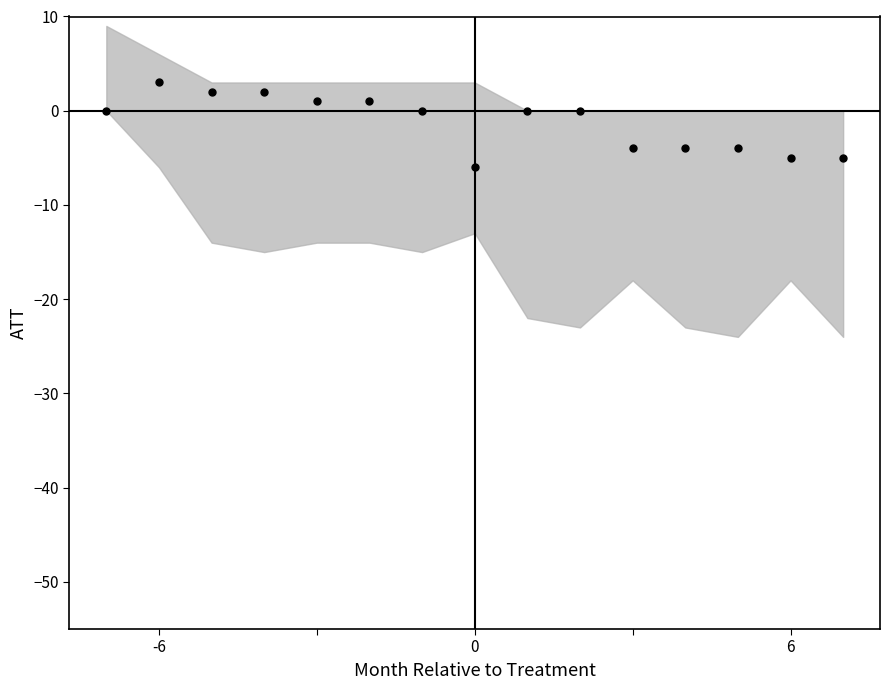

What is the range of Y values (max minus min)?

9